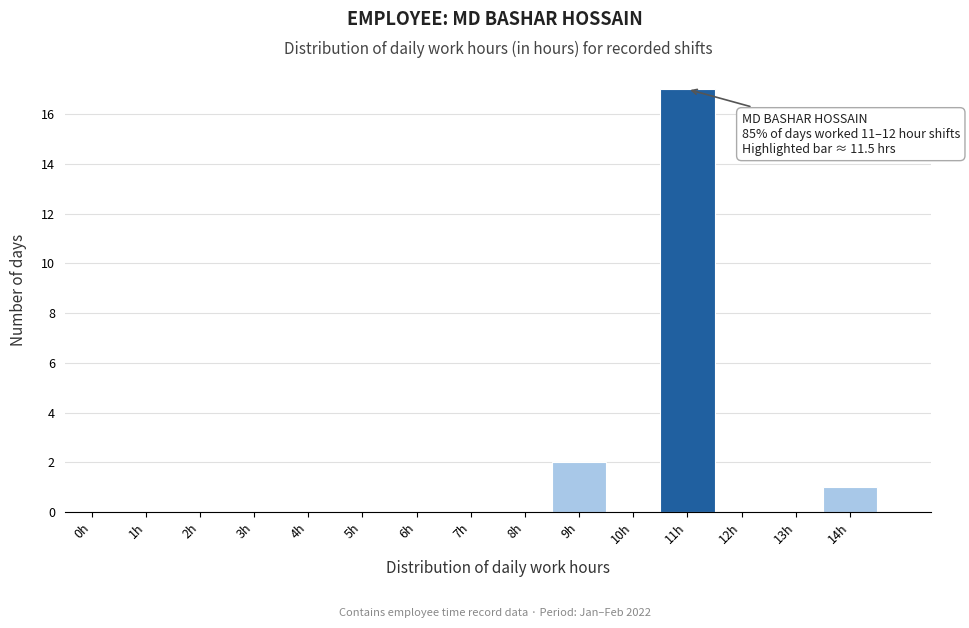

Reading left to right, transcribe all the data shown in this chart.

0h=0	1h=0	2h=0	3h=0	4h=0	5h=0	6h=0	7h=0	8h=0	9h=2	10h=0	11h=17	12h=0	13h=0	14h=1